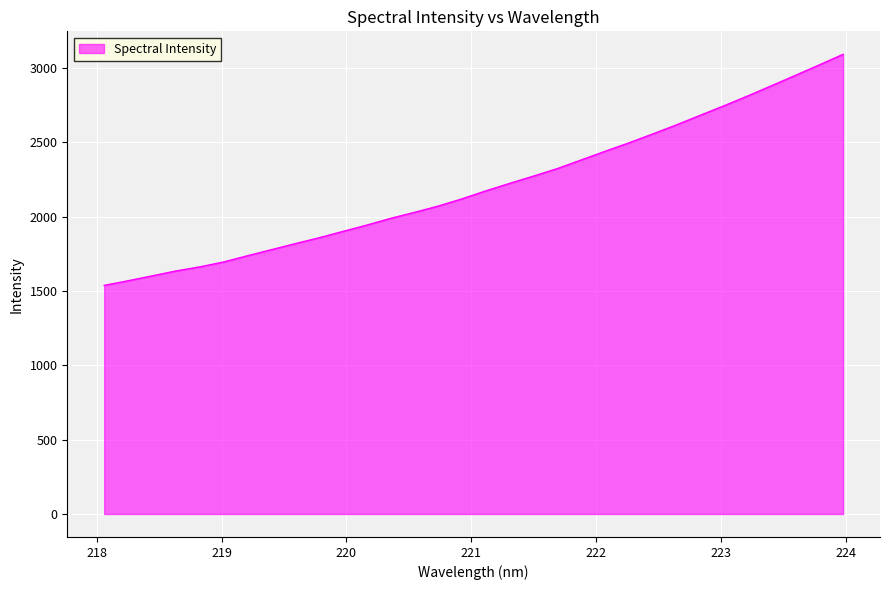

What is the difference between the maximum and minimum values?

1554.1